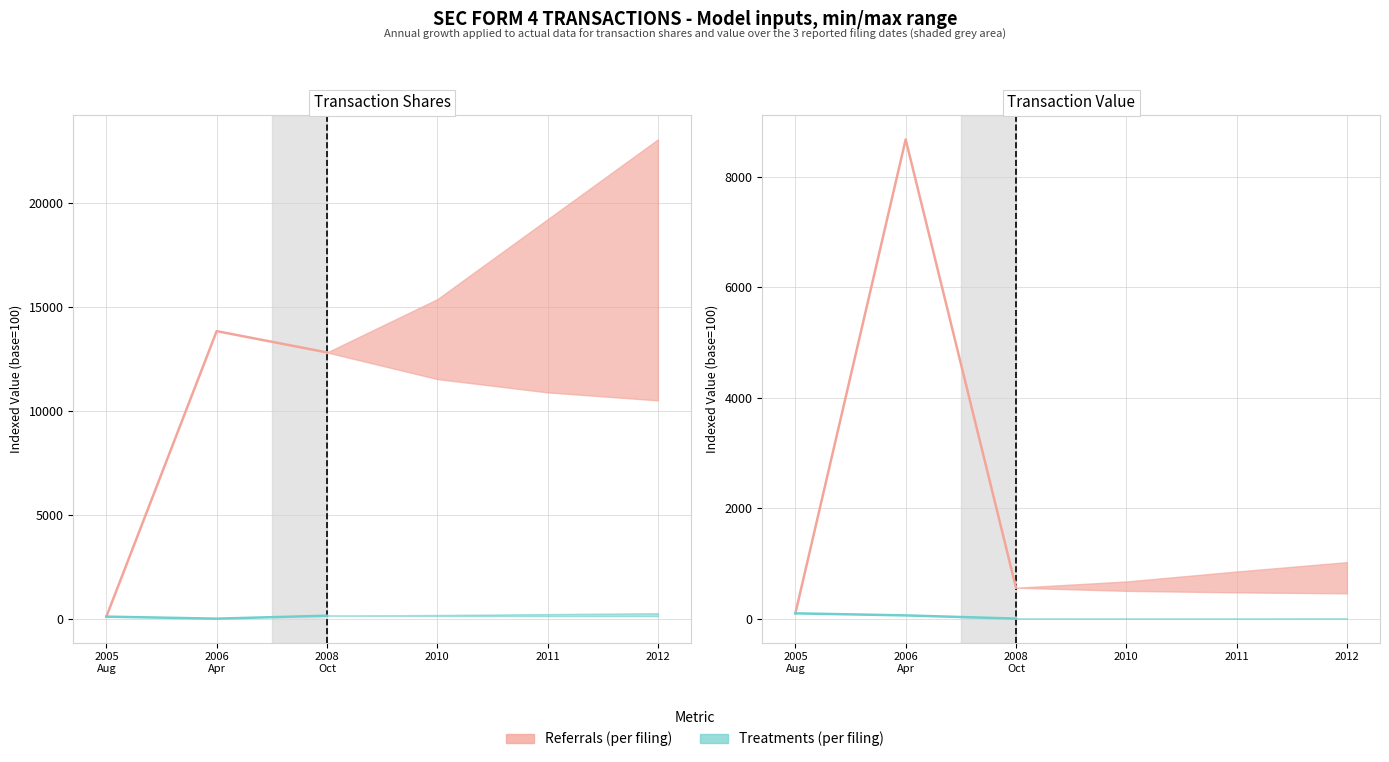

What is the difference between the second highest and minimum values in the transactionShares series?

12720.5